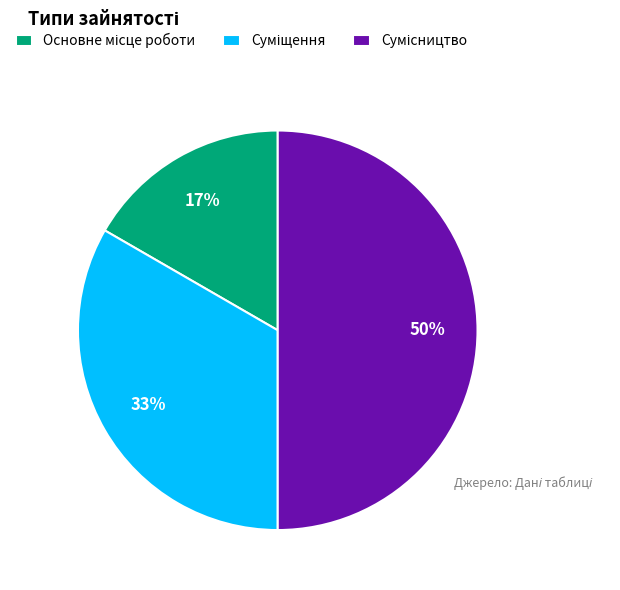

To the nearest percent, what is the difference between the largest and smallest slice percentages?

33%